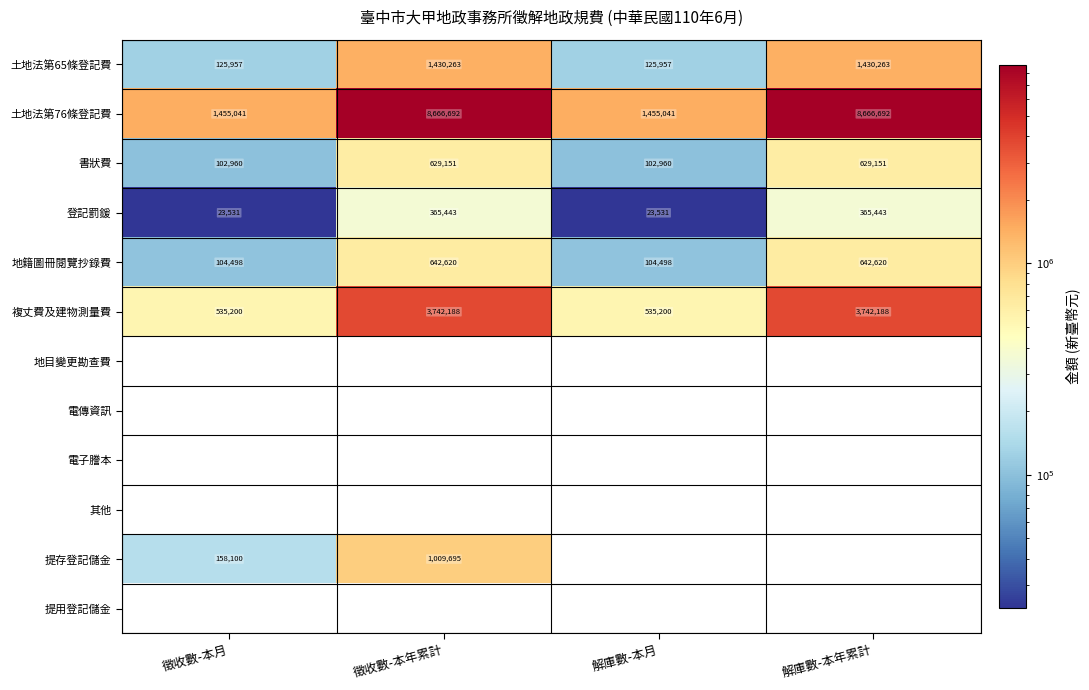

Count the 土地法第76條登記費 values in the range 1455041 to 8666692.

4